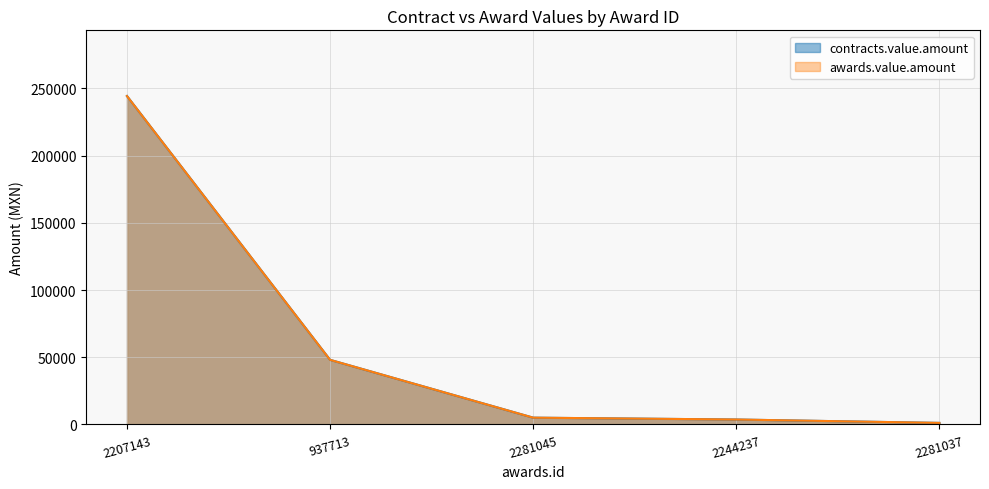

At which category does the chart reach its peak across all series?

2207143